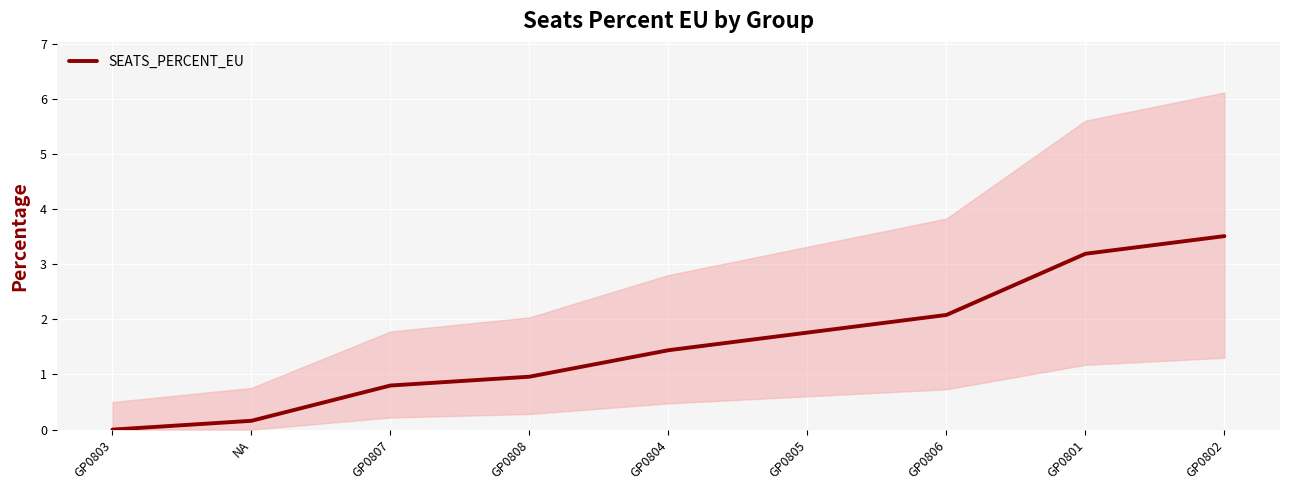

What is the ratio of the value at GP0807 to the value at GP0806?

0.4